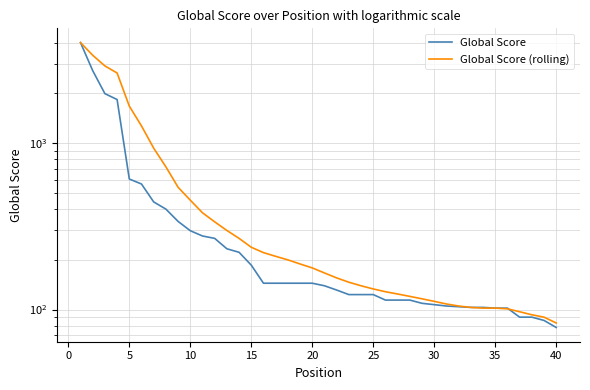

At 30, list the series in order from smallest to largest.

Global Score, Global Score (rolling)